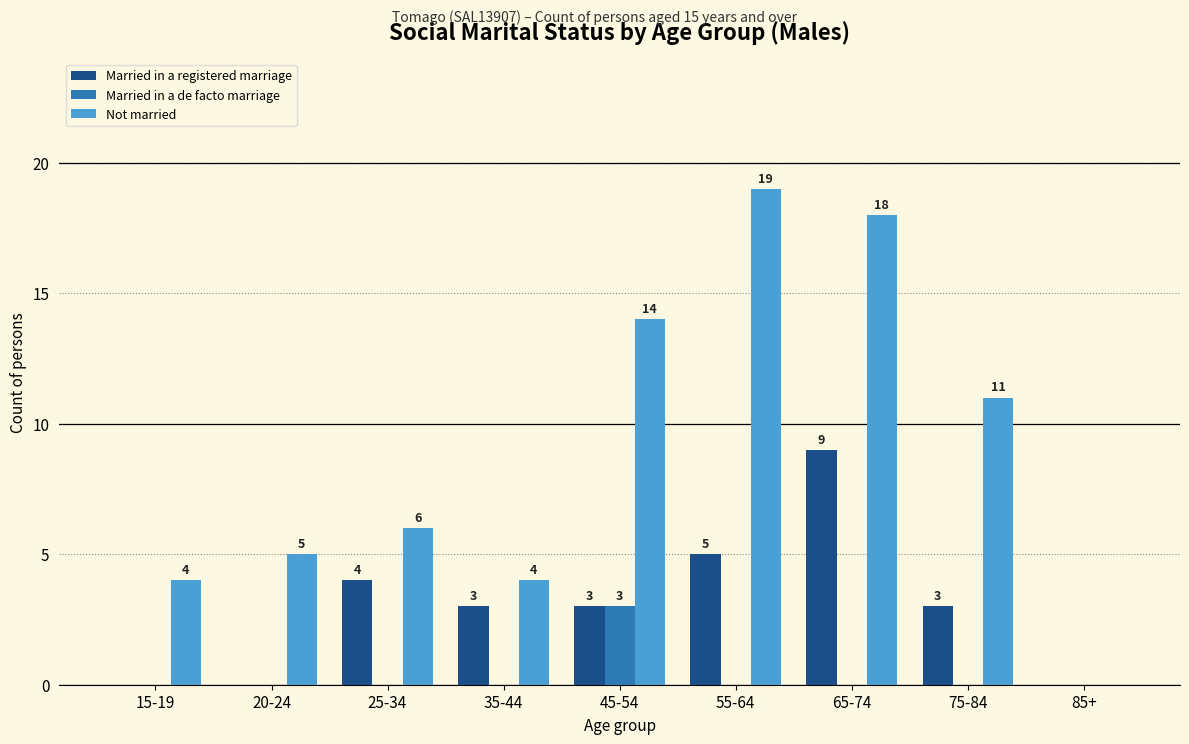

The Married in a de facto marriage series shows 2 at 45-54. True or false?

False